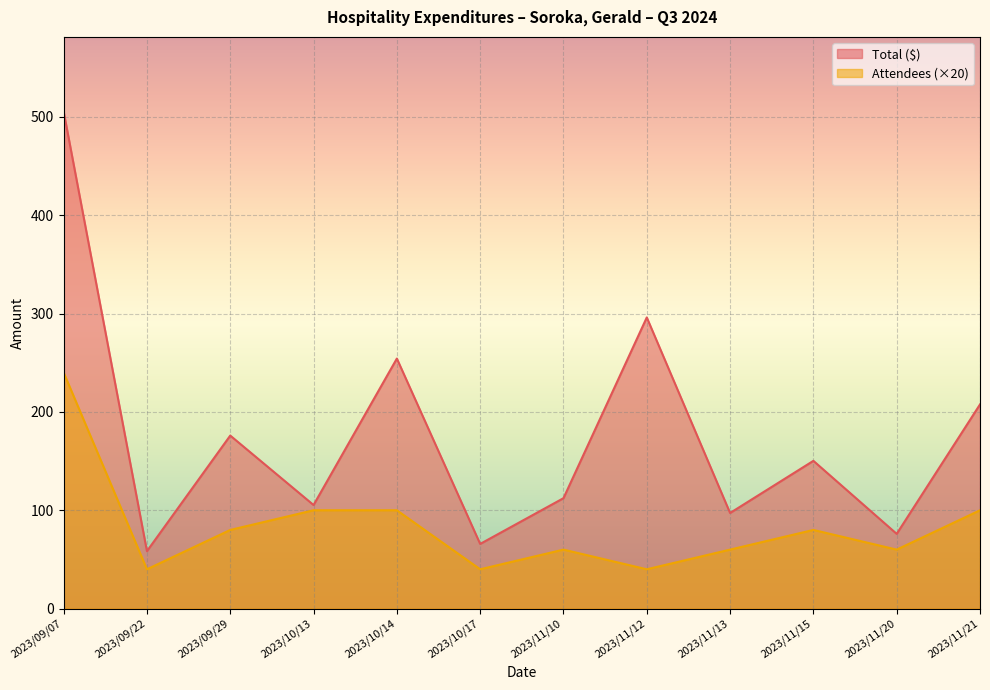

At which label does Total ($) reach its peak?

2023/09/07